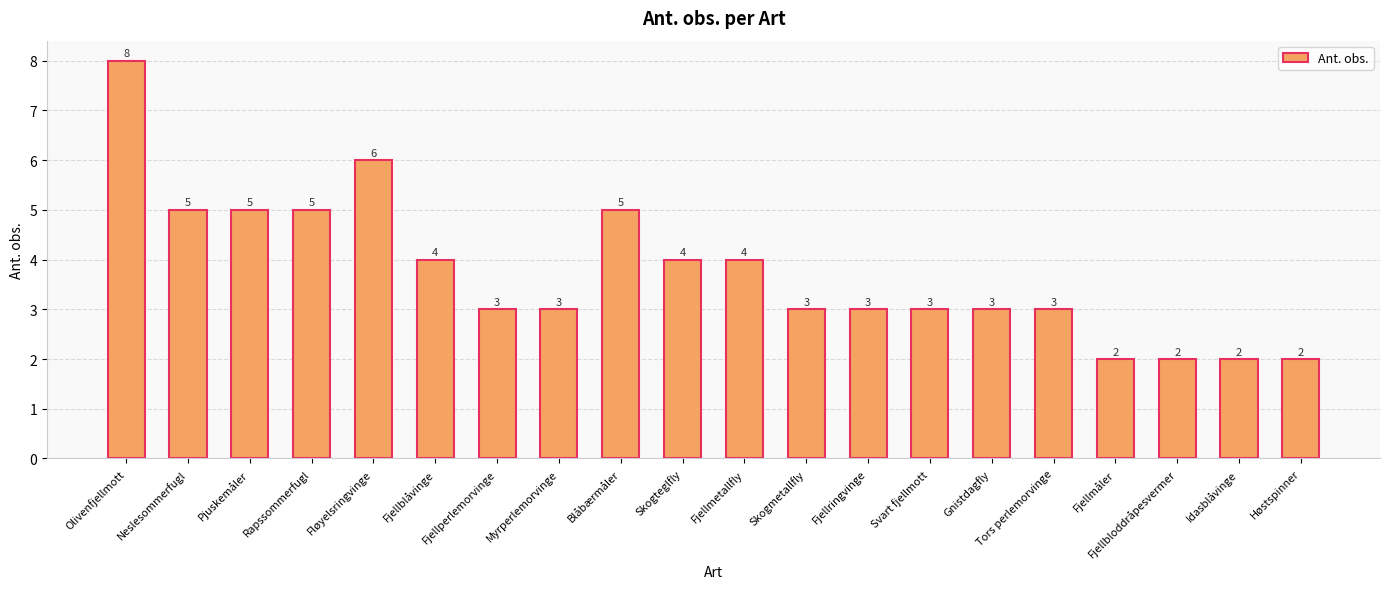

How many categories are shown in the chart?

20